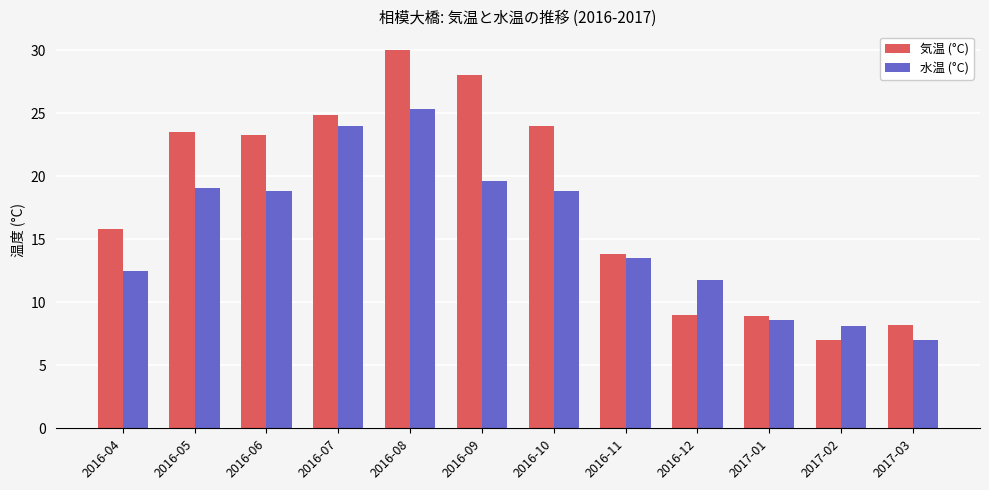

What is the label of the 8th bar from the left?

2016-11